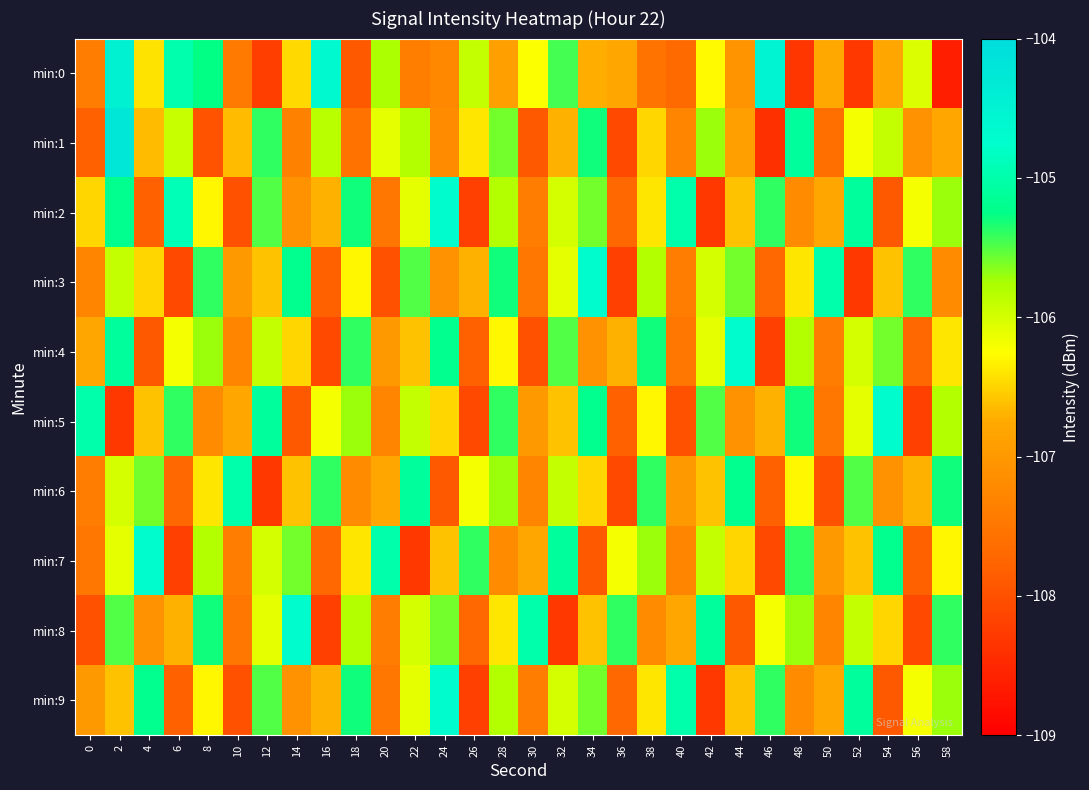

Rank the series at 28 from lowest to highest value.

min:7, min:0, min:8, min:4, min:2, min:9, min:6, min:1, min:5, min:3